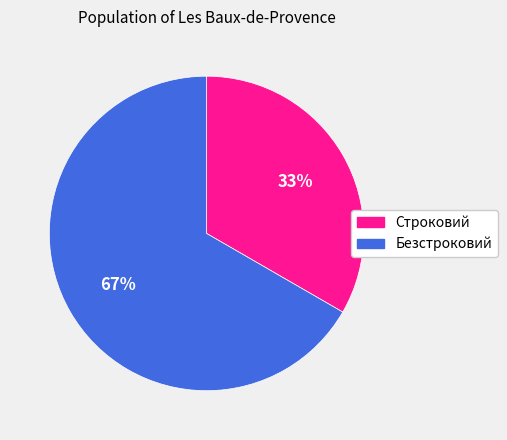

Between Строковий and Безстроковий, which is larger?

Безстроковий